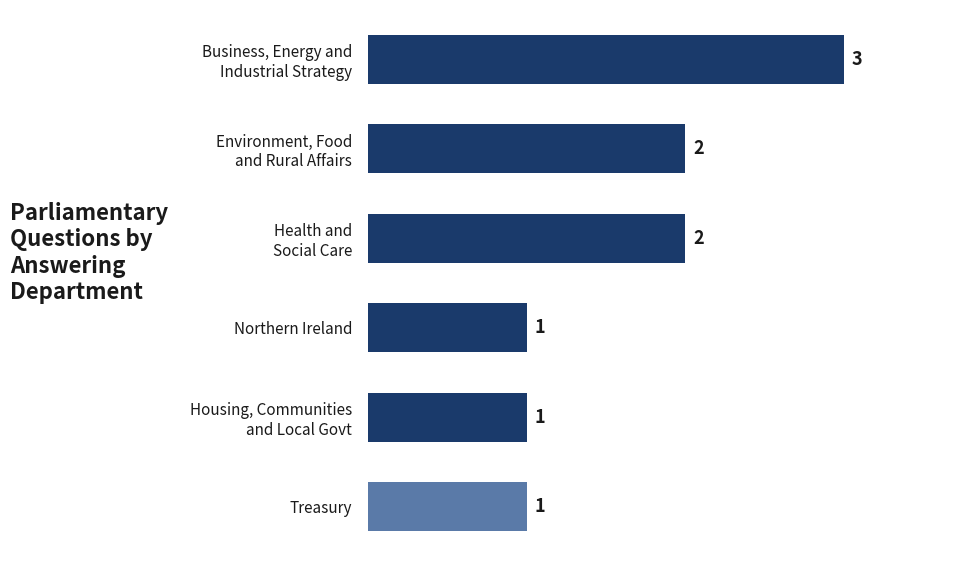

What is the greatest value displayed?

3